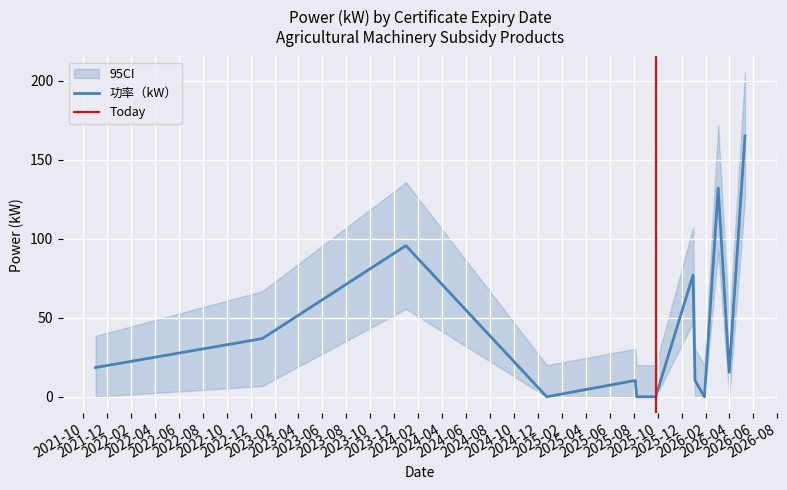

How many distinct data groups are displayed?

1